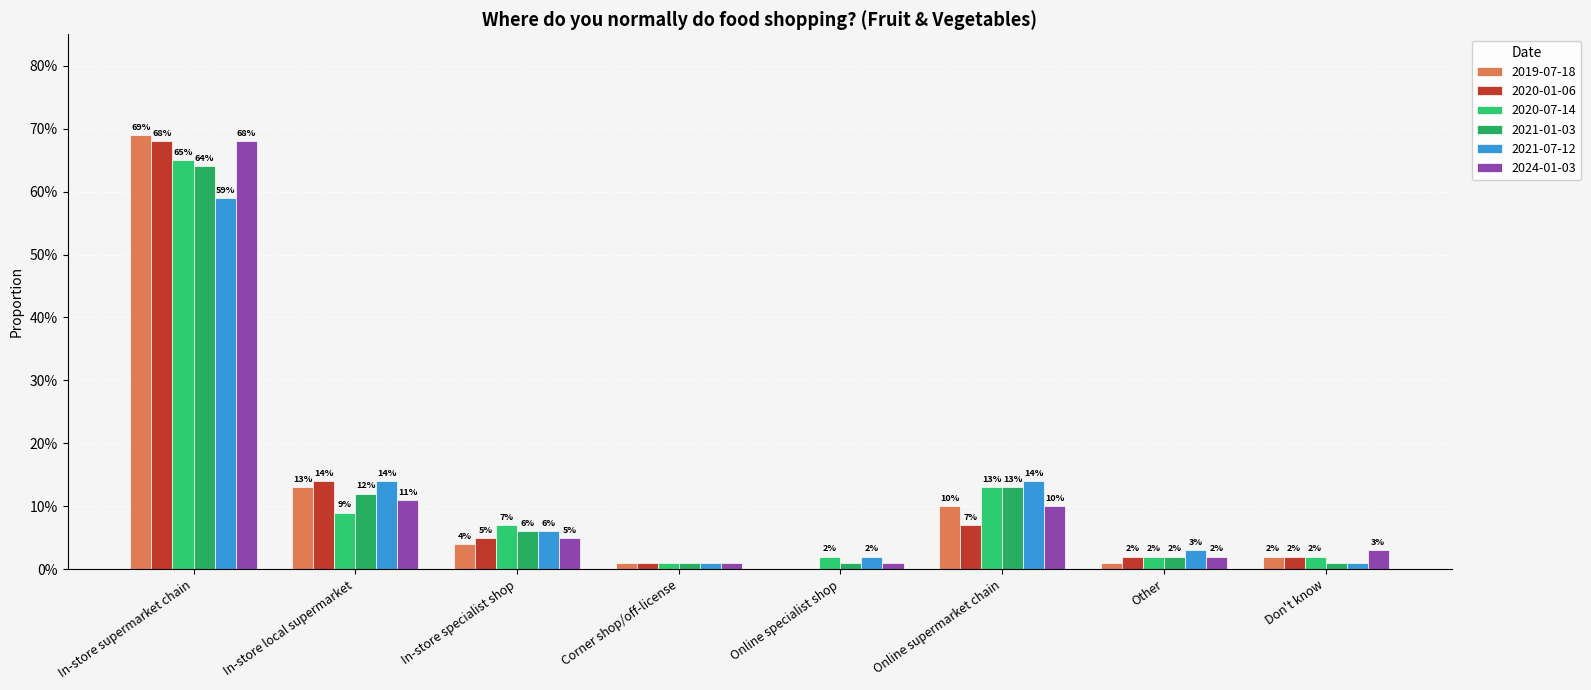

How many groups of bars are there?

8